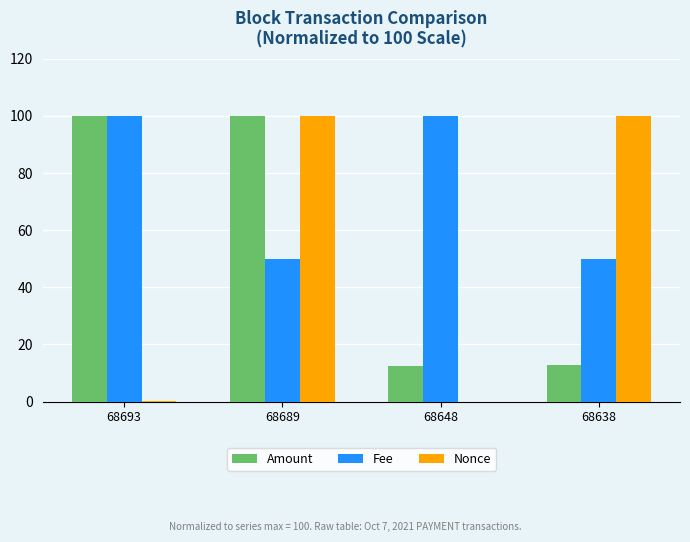

True or false: Amount has a value of 130.4 at 68689.

False